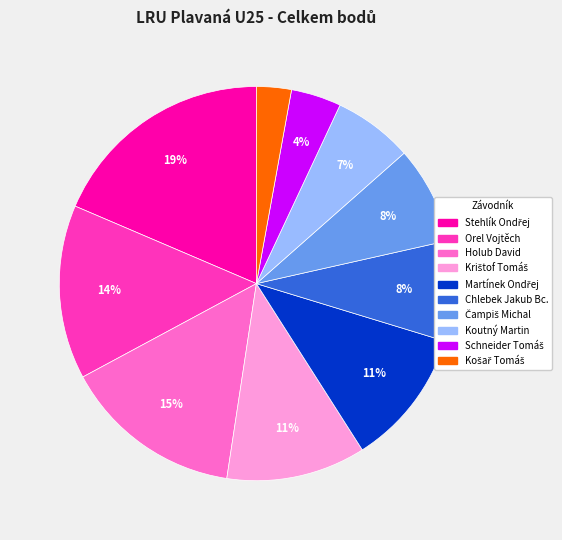

Does Orel Vojtěch account for over 50% of the chart?

No